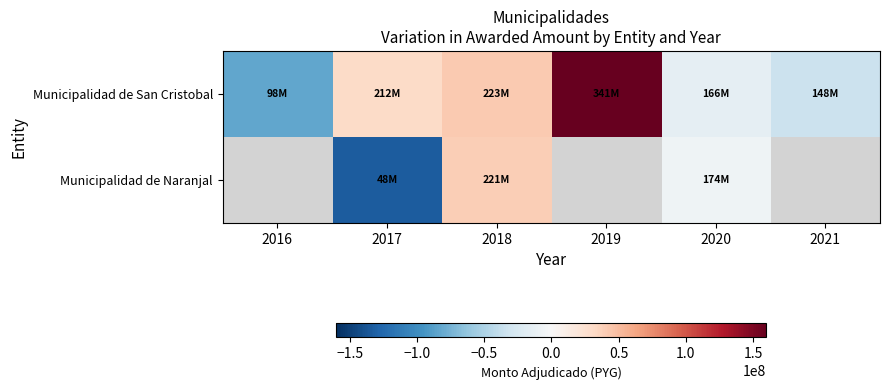

The value of Municipalidad de Naranjal at 2018 is 39835550.0. True or false?

True